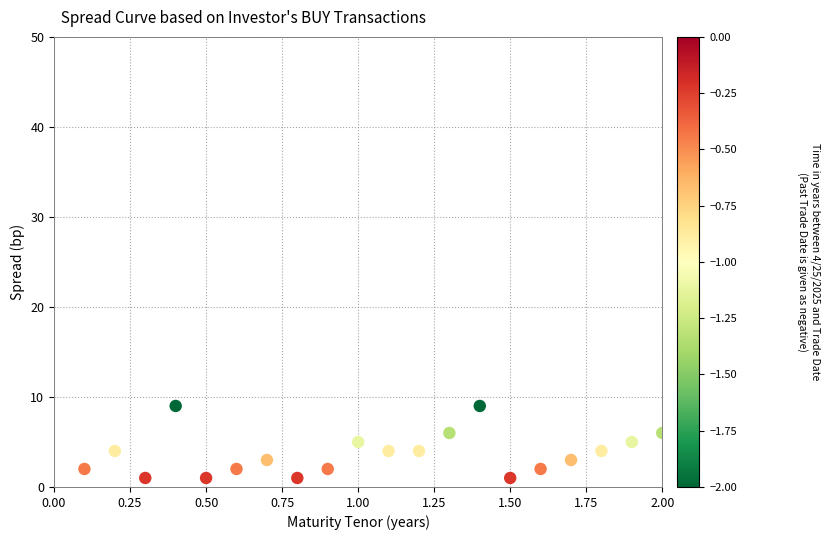

What is the range of Y values (max minus min)?

8